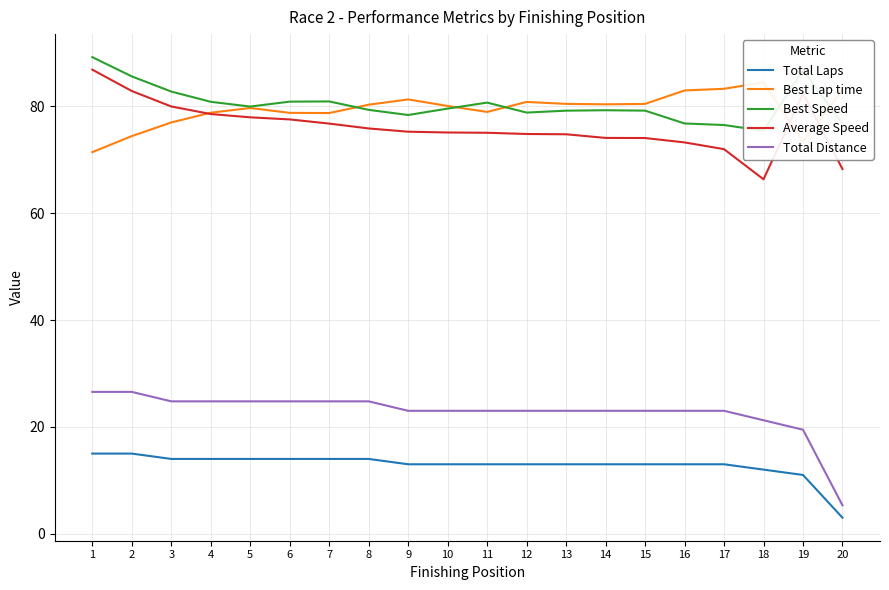

Which series has the largest total across all categories?

Best Speed